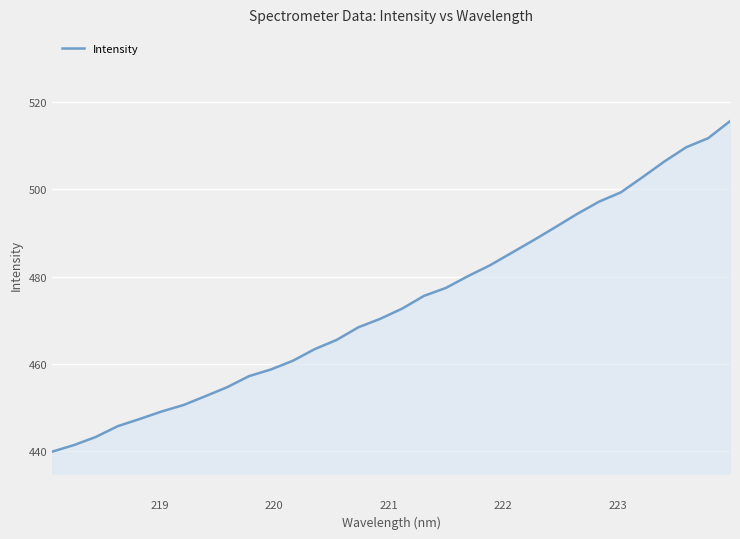

What is the maximum value shown in the chart?

515.6